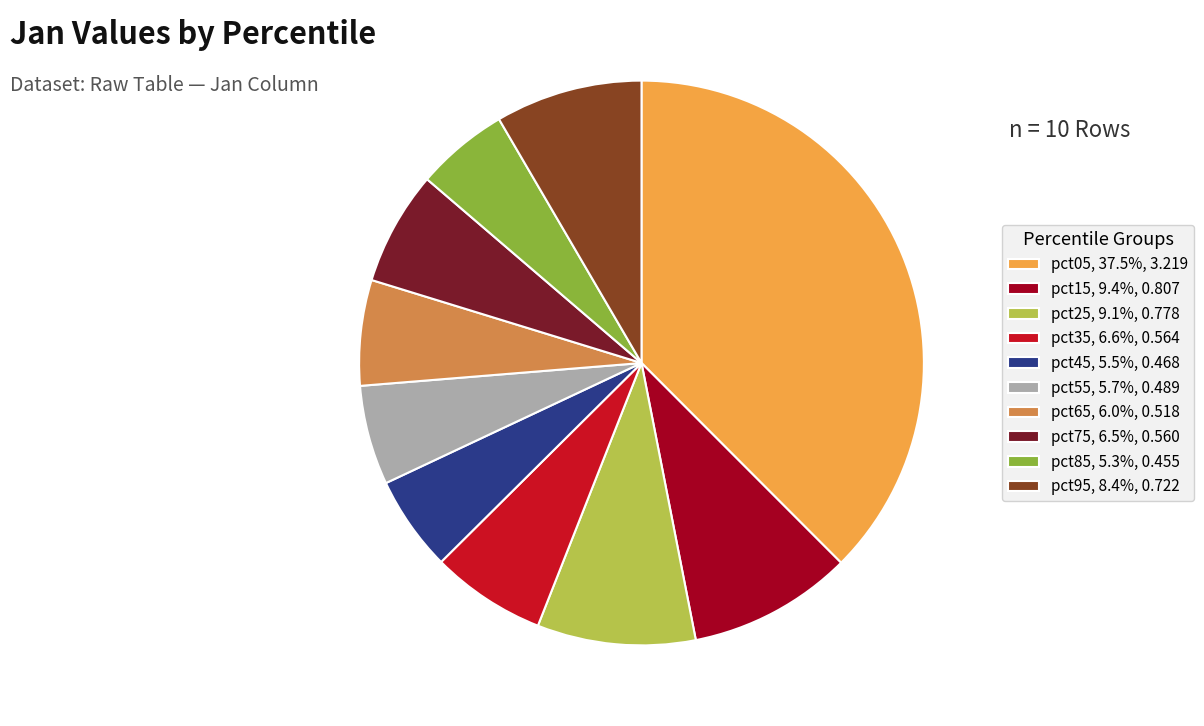

Between pct05 and pct95, which is larger?

pct05